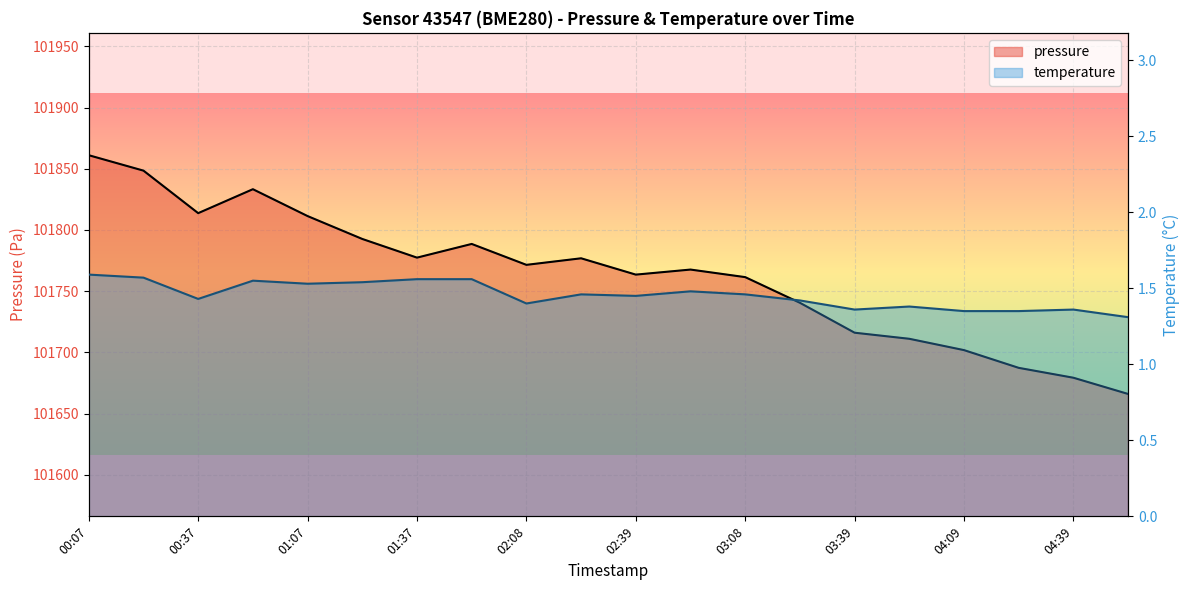

What position from the right is 02:39?

10